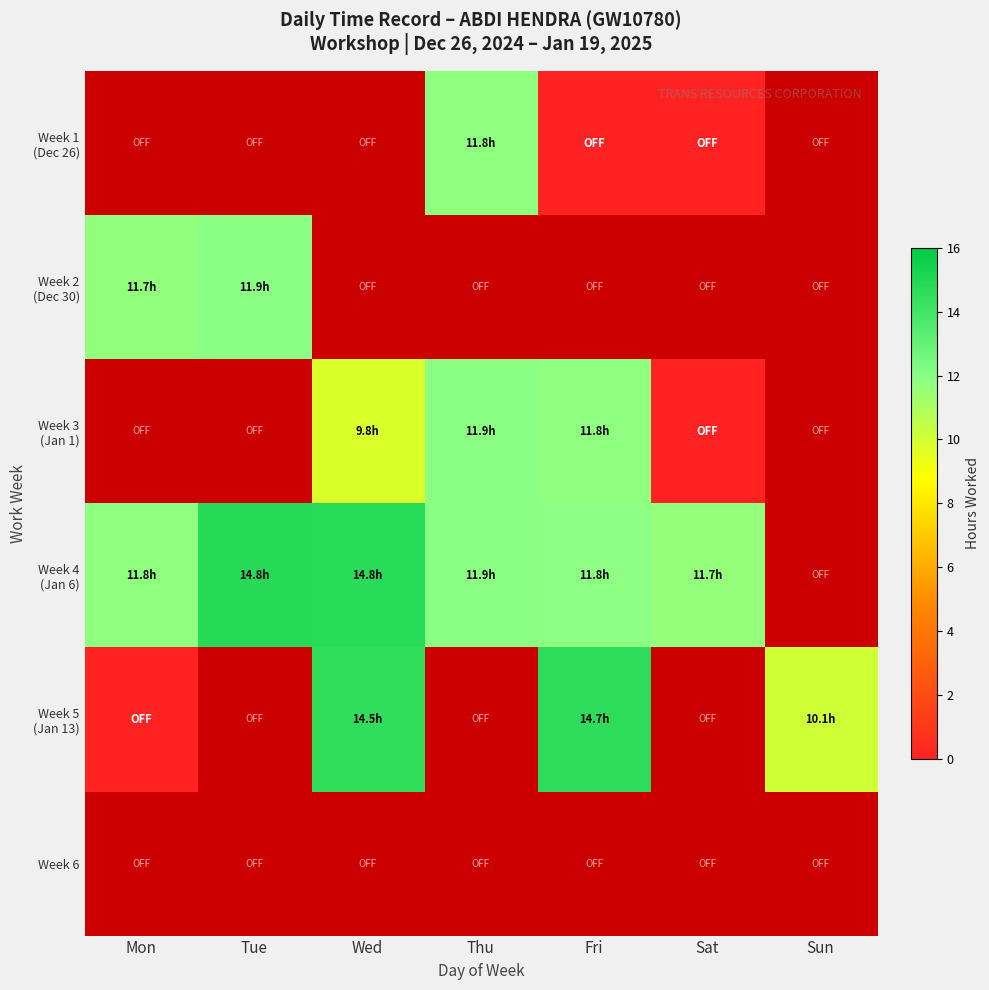

At which category does the chart reach its peak across all series?

Tue